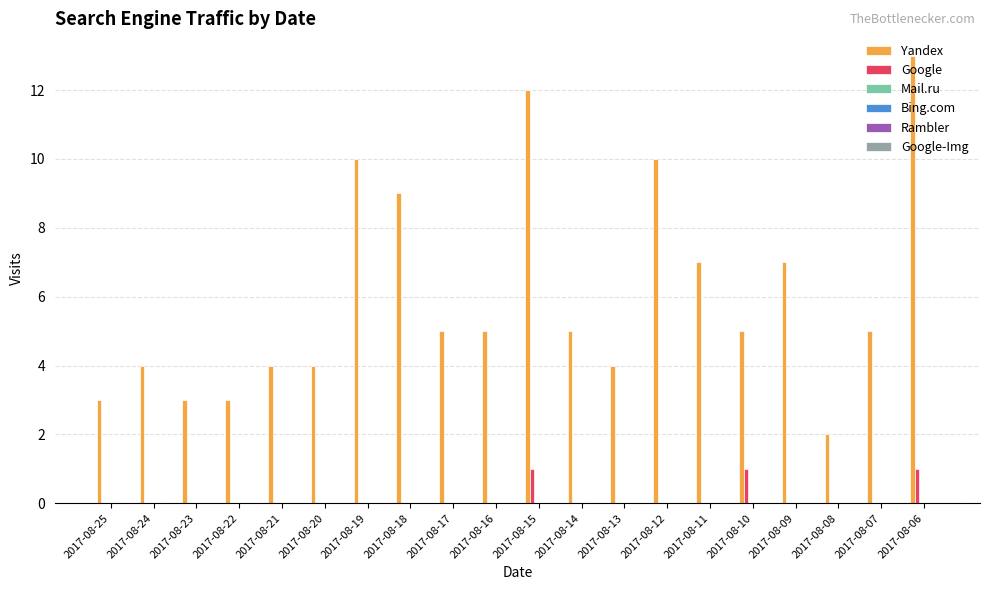

Is the value of Yandex at 2017-08-22 greater than the value of Google at 2017-08-17?

Yes